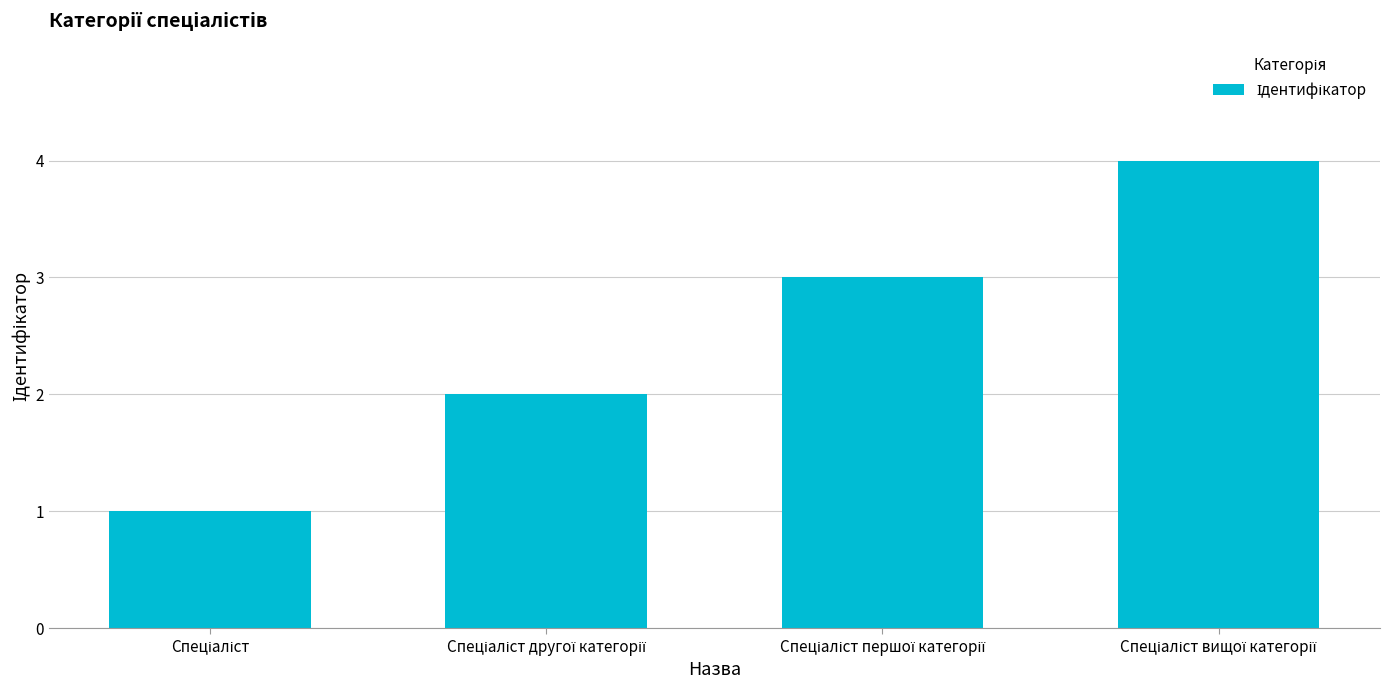

What is the difference between the maximum and minimum values?

3